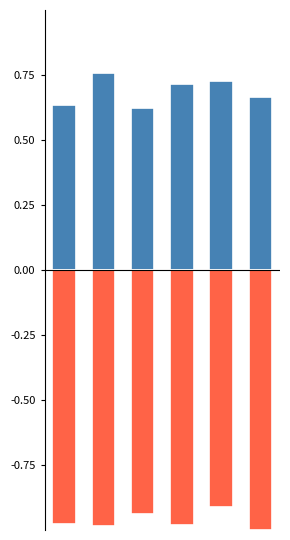

What is the average value of the Competitors (avg) series?

-1.0